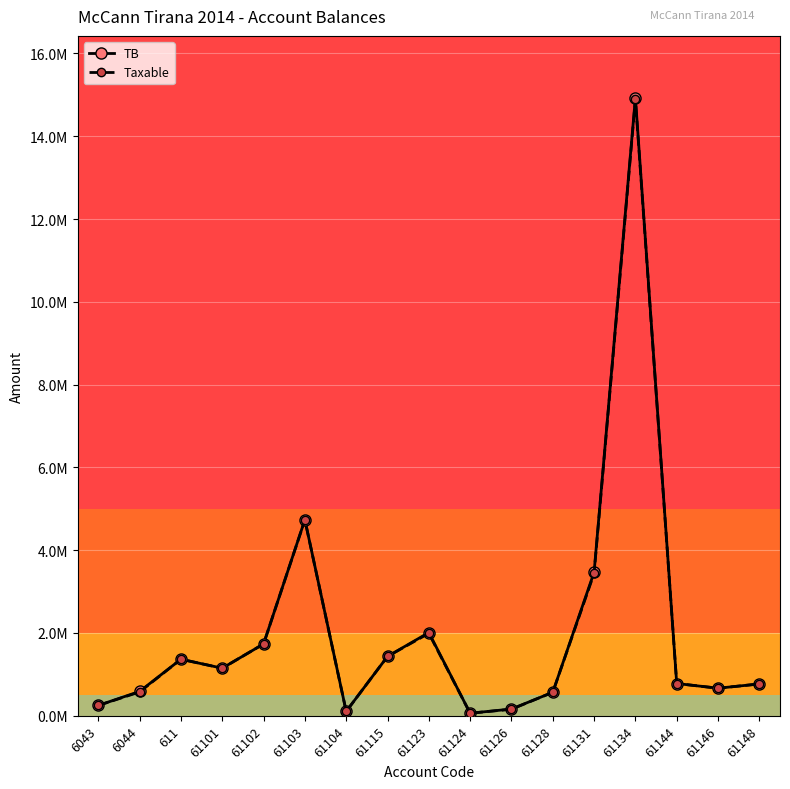

What are all the series names shown in the legend?

TB, Taxable